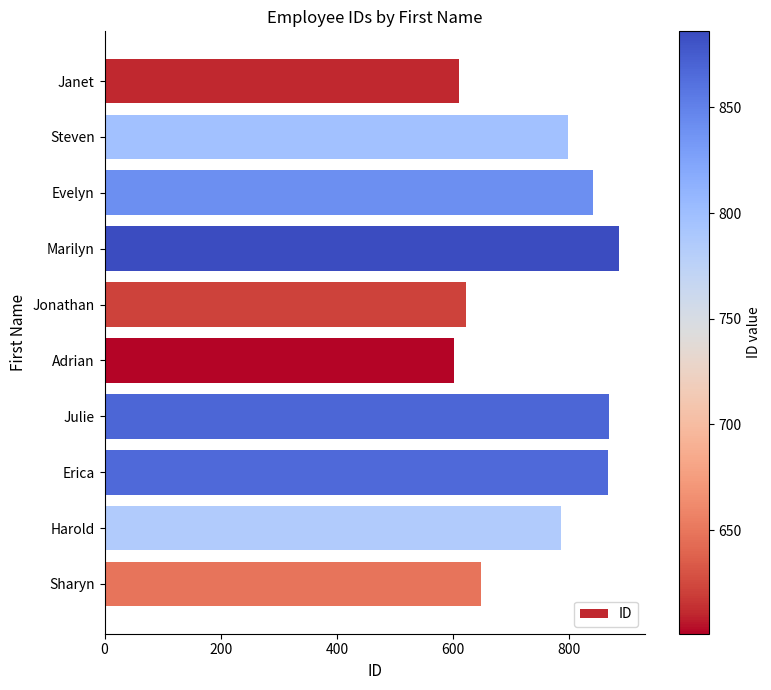

What is the difference between the maximum and minimum values?

285